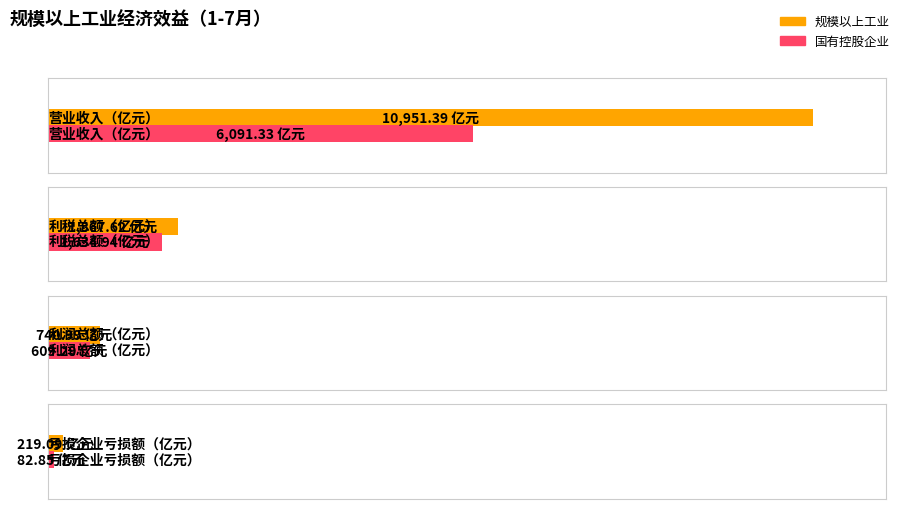

At 亏损企业亏损额（亿元）, list the series in order from smallest to largest.

国有控股企业, 规模以上工业